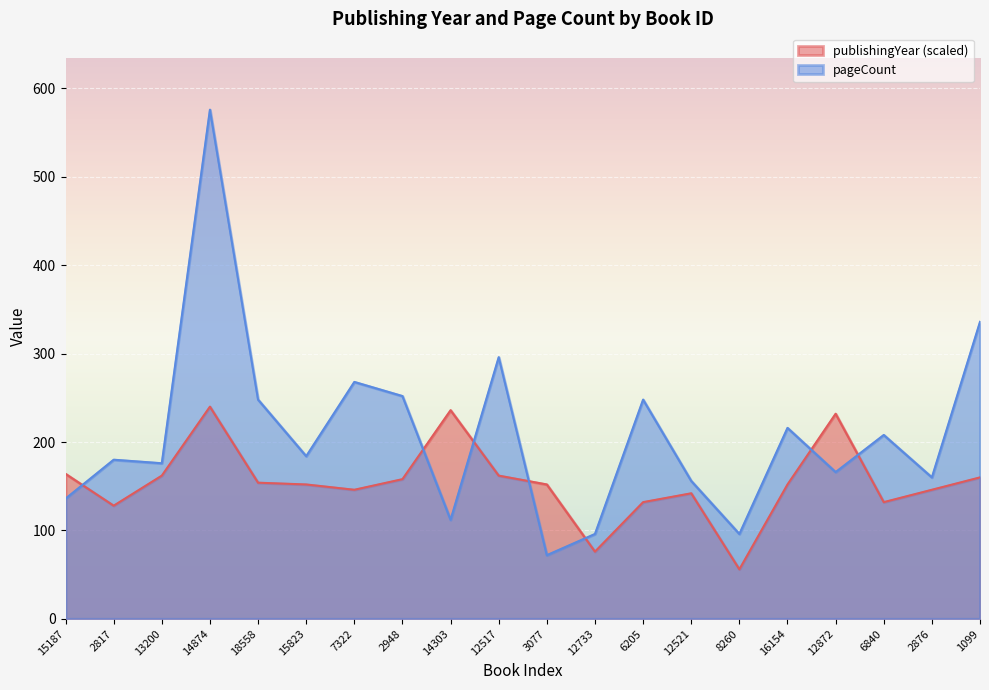

Reading right to left, list all the values displayed in this chart.

publishingYear: 1099=160	2876=146	6840=132	12872=232	16154=152	8260=56	12521=142	6205=132	12733=76	3077=152	12517=162	14303=236	2948=158	7322=146	15823=152	18558=154	14874=240	13200=162	2817=128	15187=164
pageCount: 1099=336	2876=160	6840=208	12872=166	16154=216	8260=96	12521=156	6205=248	12733=96	3077=72	12517=296	14303=112	2948=252	7322=268	15823=184	18558=248	14874=576	13200=176	2817=180	15187=136